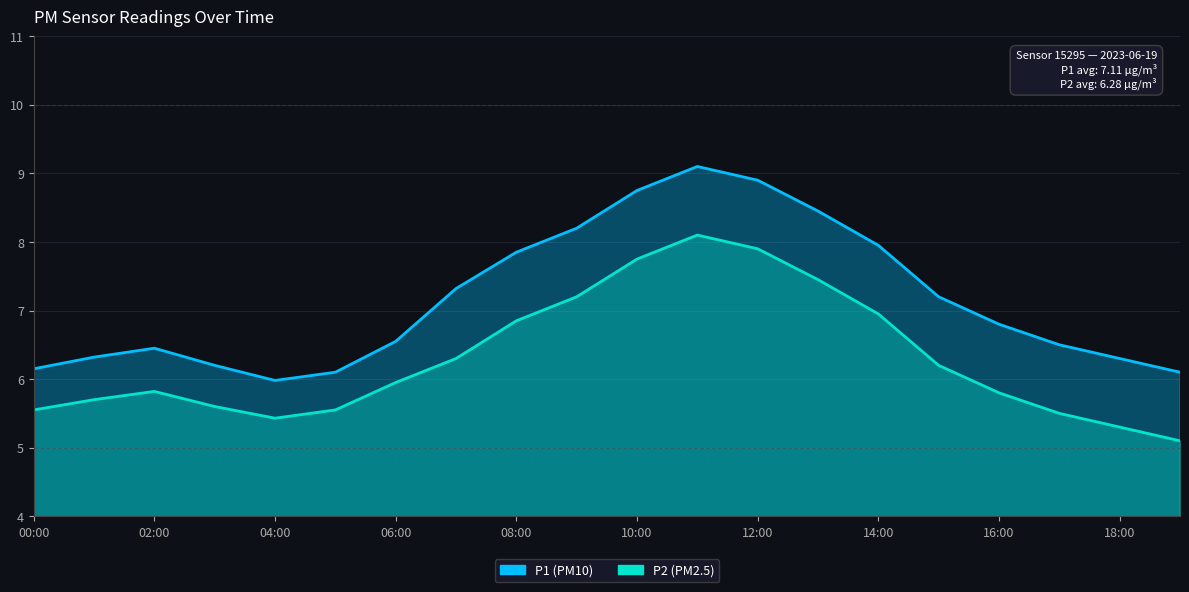

Which series has the largest total across all categories?

P1